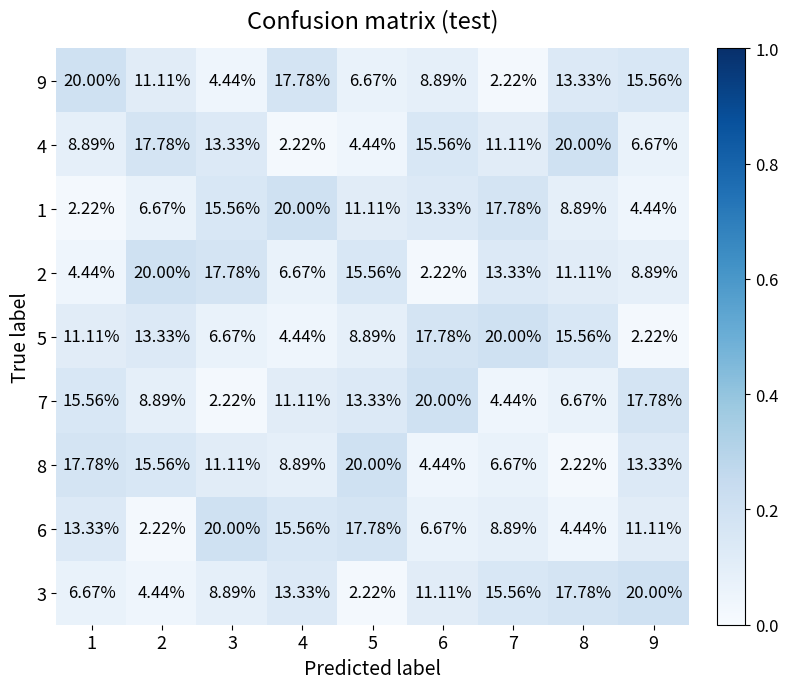

Is the value of 3 at 3 greater than the value of 9 at 4?

No